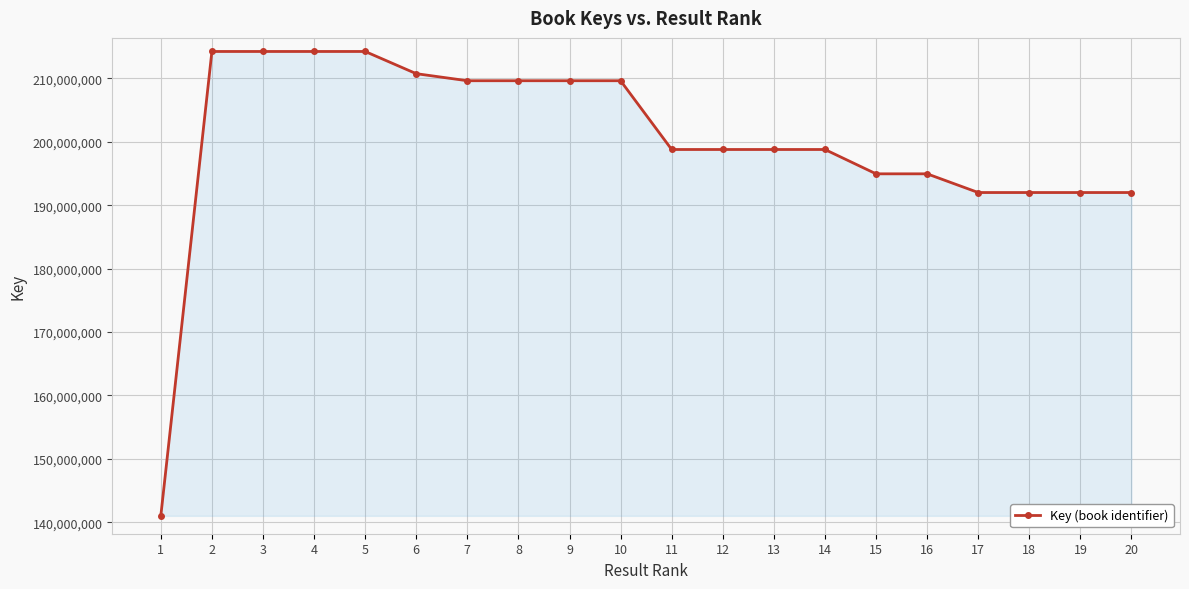

What is the sum of the values at 1 and 16?

335970824